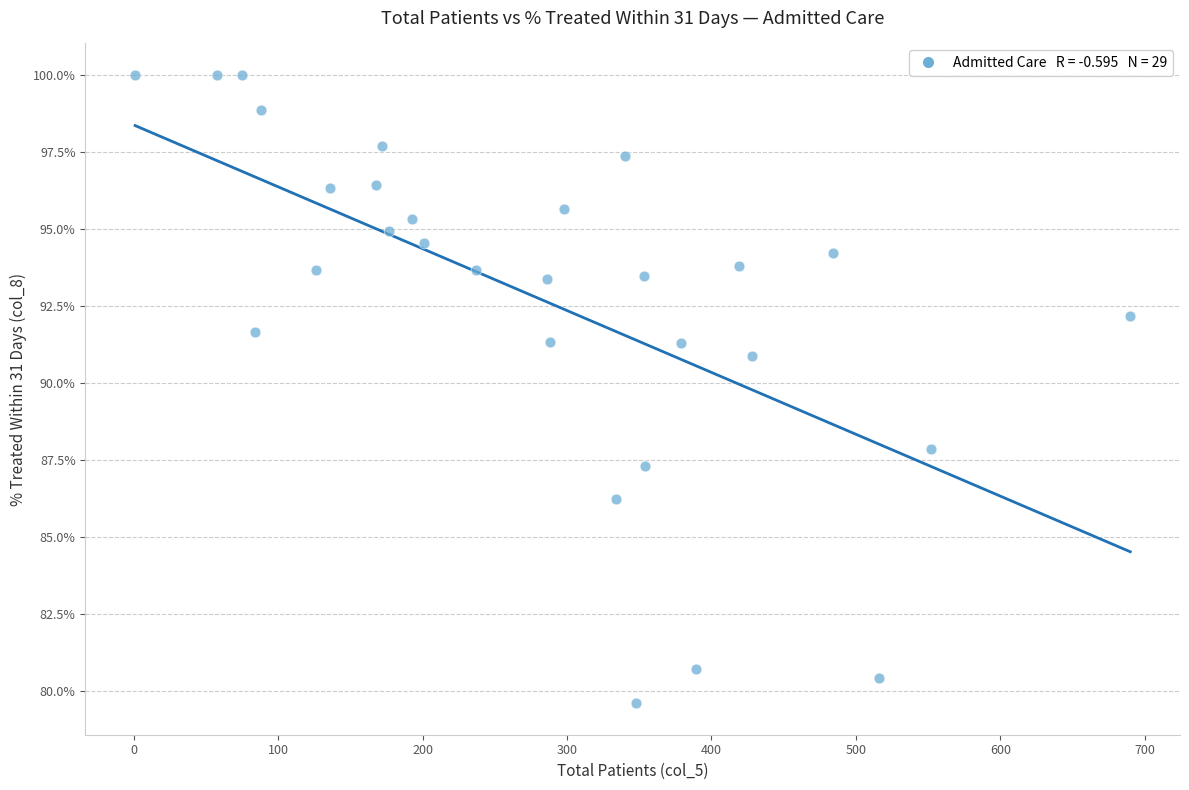

What is the range of X values (max minus min)?

689.0